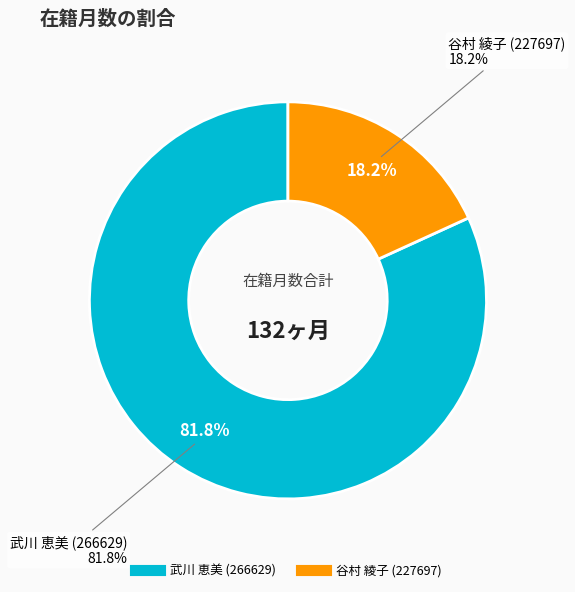

How many segments does this pie chart have?

2